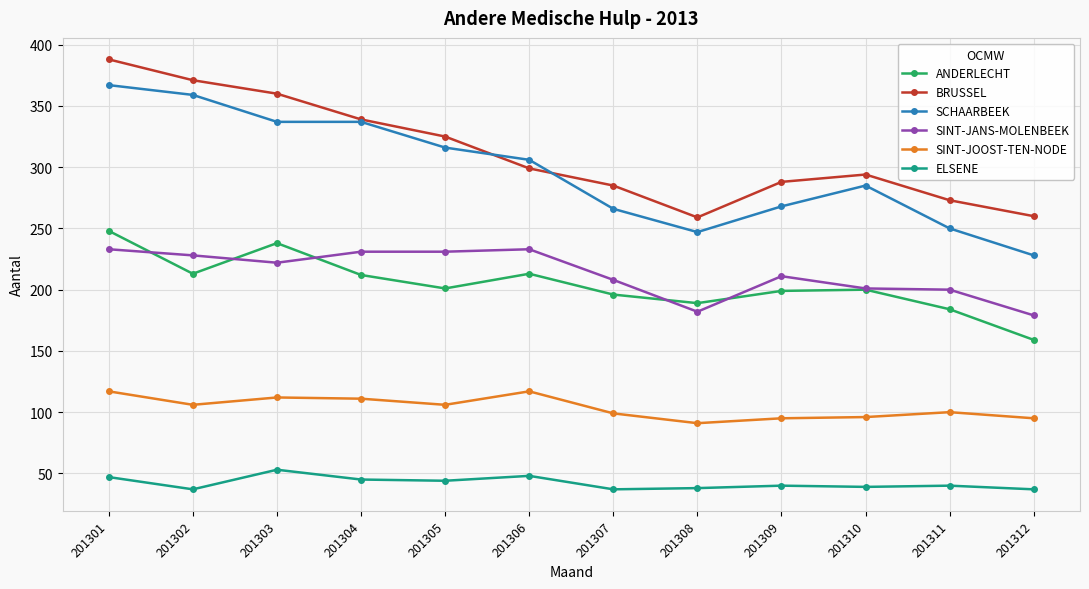

Which series ends up on top after the final intersection of ANDERLECHT and SINT-JANS-MOLENBEEK?

SINT-JANS-MOLENBEEK